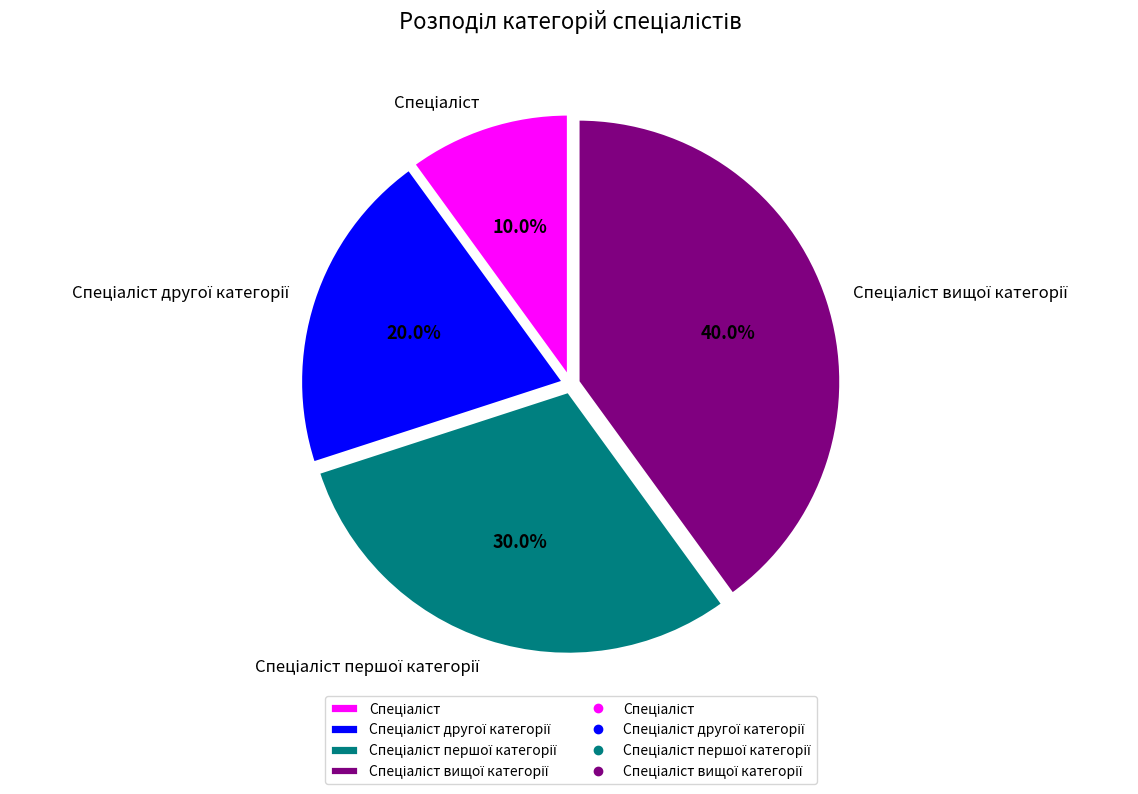

Is there a majority slice in this chart?

No